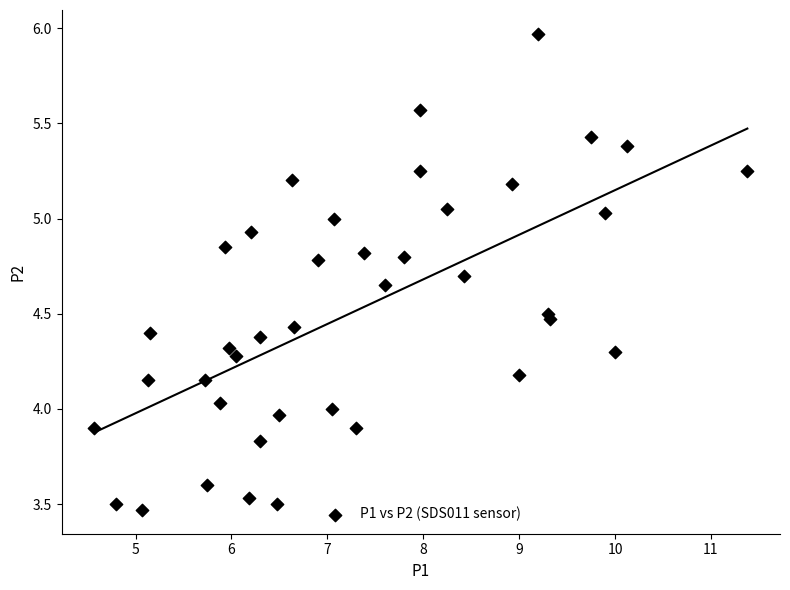

What is the range of Y values (max minus min)?

2.5